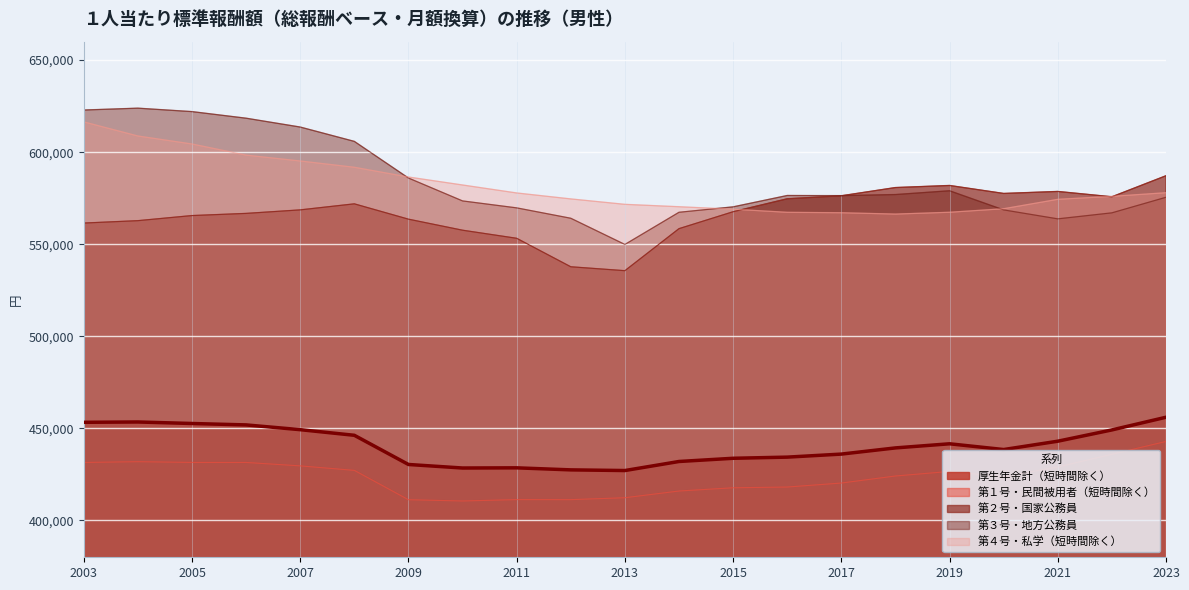

Read the 第１号・民間被用者（短時間除く） value at 2007.

429637